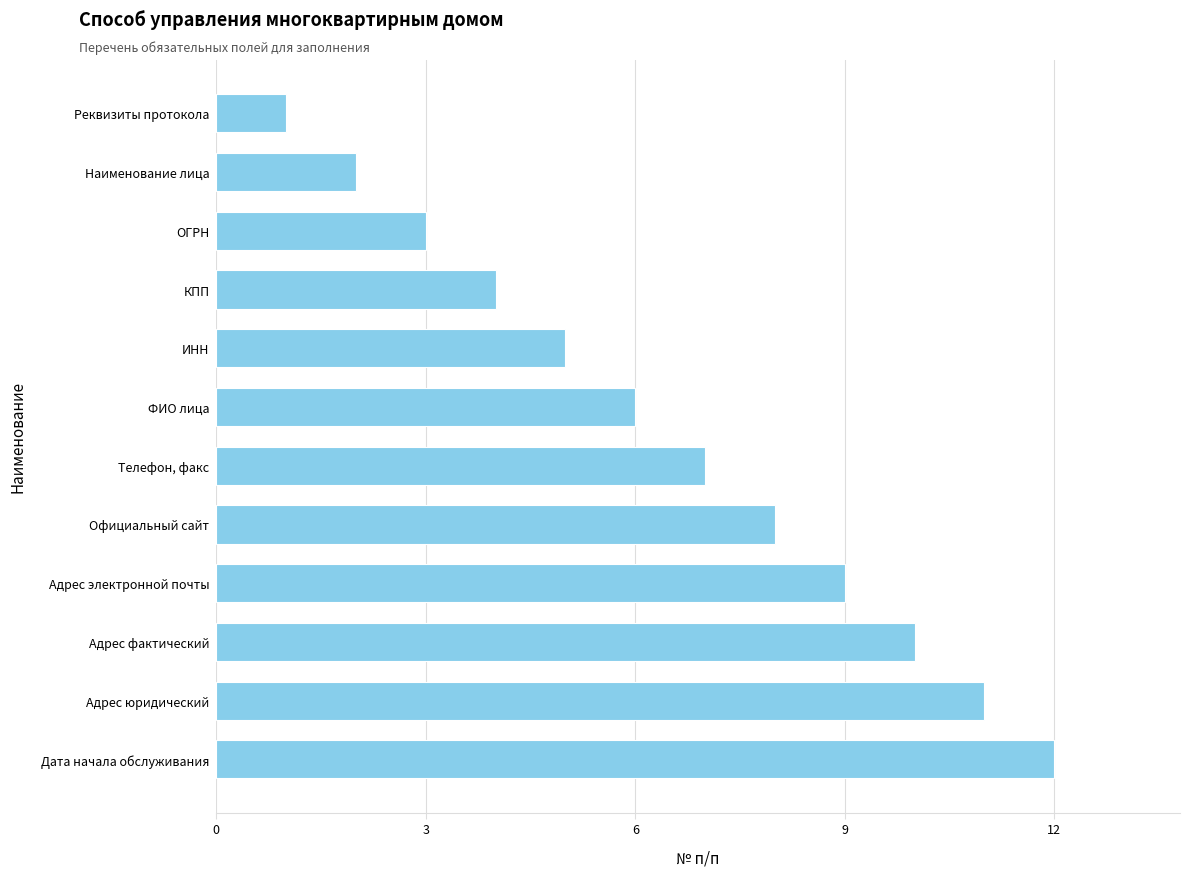

Reading bottom to top, list all the values displayed in this chart.

12	11	10	9	8	7	6	5	4	3	2	1